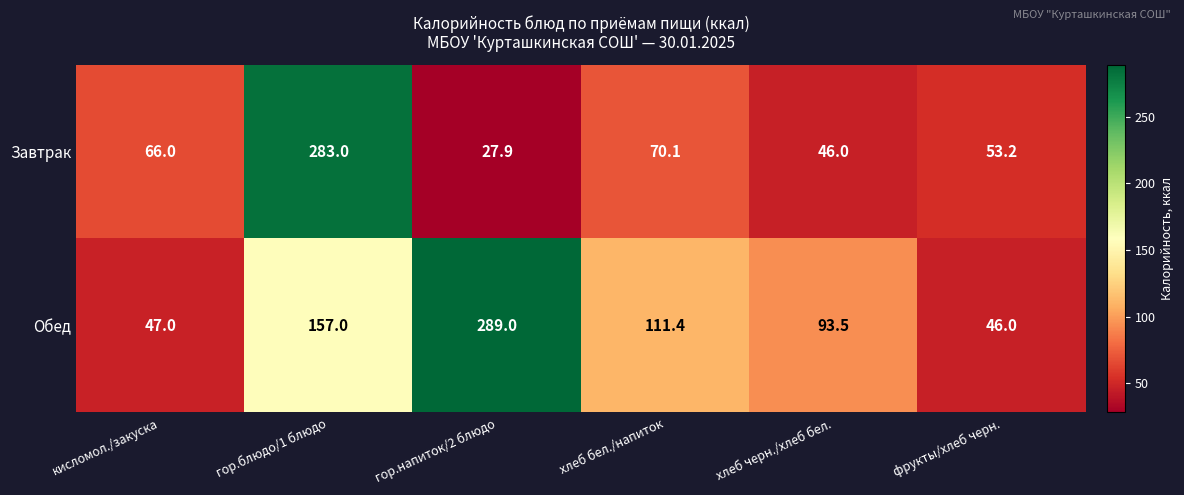

Is it true that Завтрак equals 283.0 at гор.блюдо/1 блюдо?

True